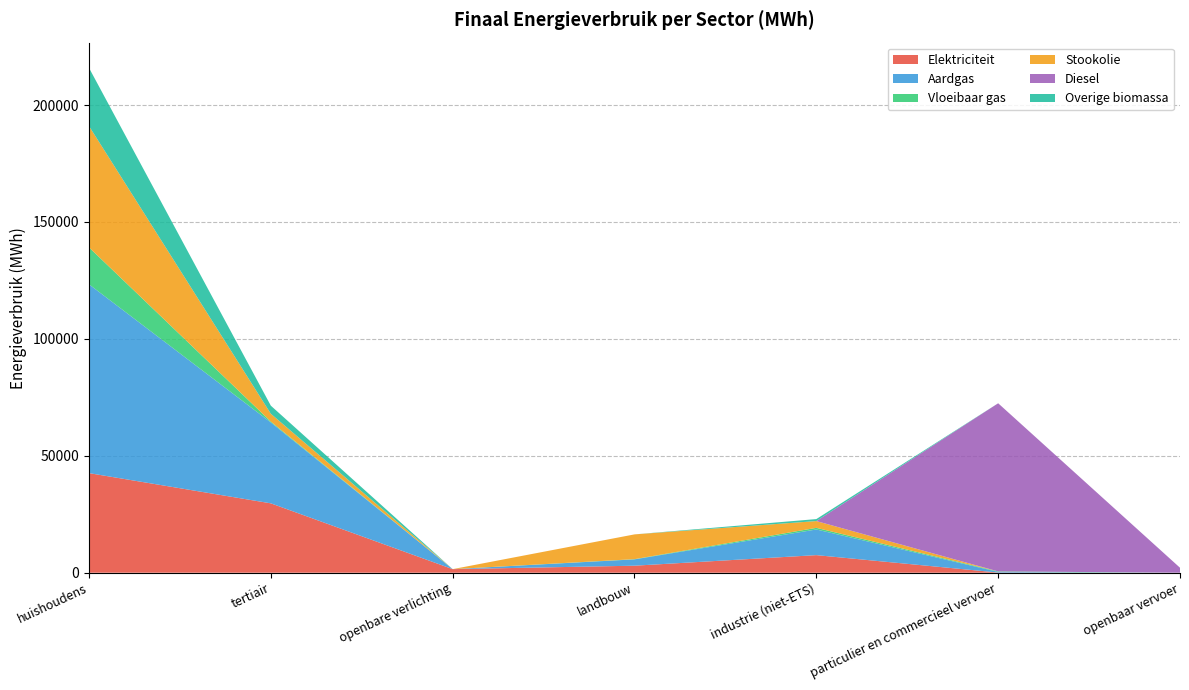

Reading left to right, extract all data points from this chart.

Elektriciteit: 42585.7	29663.2	1526.2	2996.4	7515.4	68.0	0.0
Aardgas: 80741.0	34596.7	0.0	2705.2	10971.2	274.7	0.0
Vloeibaar gas: 15795.5	361.1	0.0	93.5	694.5	211.4	0.0
Stookolie: 51880.2	3341.4	0.0	10589.7	2899.0	0.0	0.0
Diesel: 0.0	0.0	0.0	0.0	0.0	71901.2	2124.1
Overige biomassa: 24881.6	3462.2	0.0	0.0	849.1	0.0	0.0